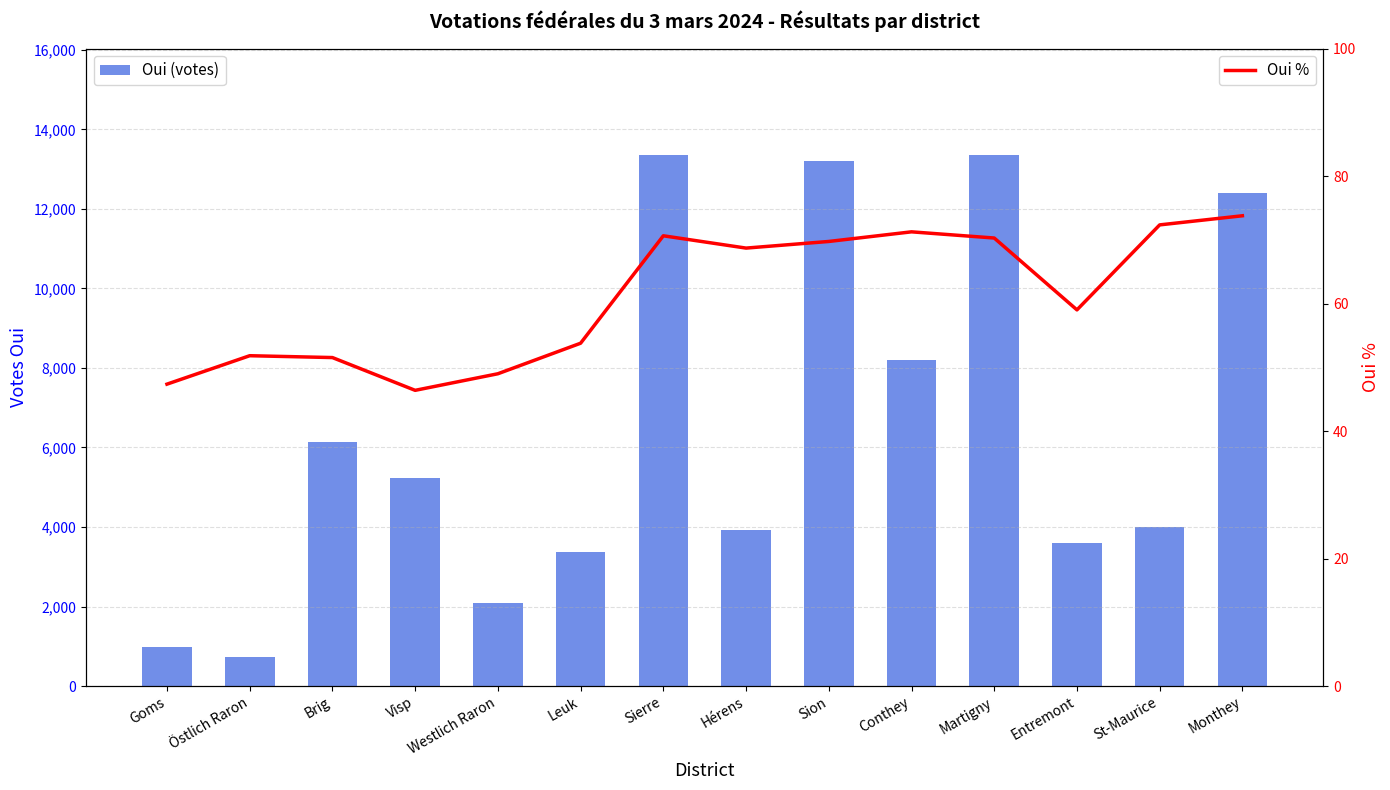

What are all the series names shown in the legend?

Oui (votes), Oui %